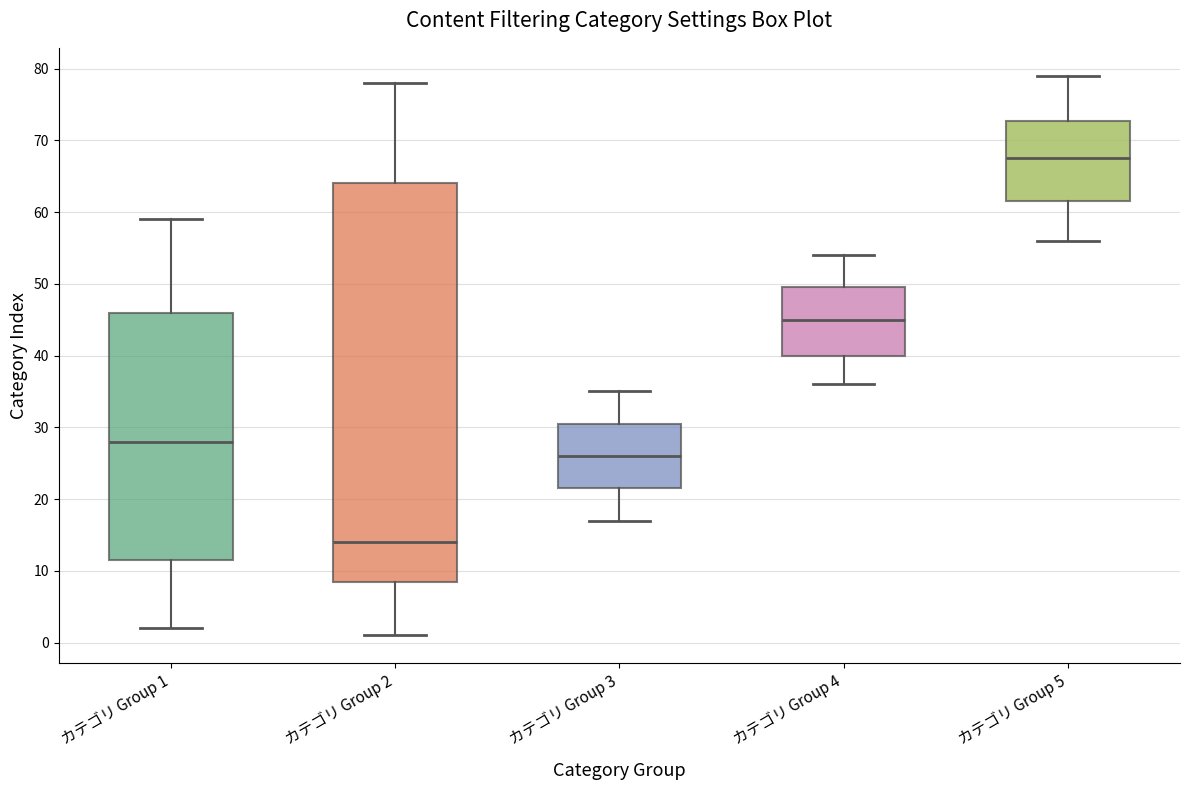

Which box is the tallest, from its lower edge to its upper edge?

カテゴリ Group 2